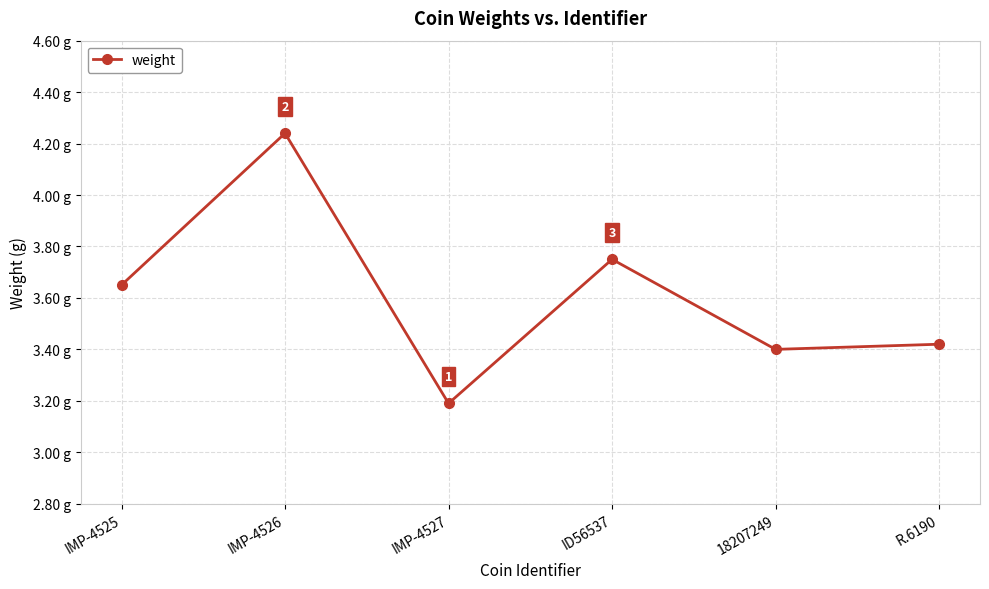

What is the label of the 4th point from the right?

IMP-4527